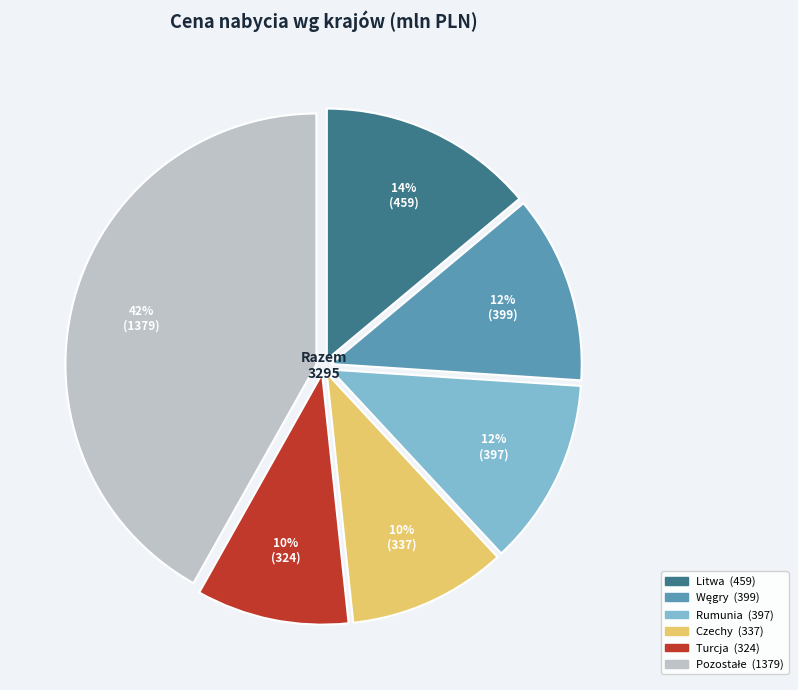

To the nearest percent, what is the average slice percentage?

17%